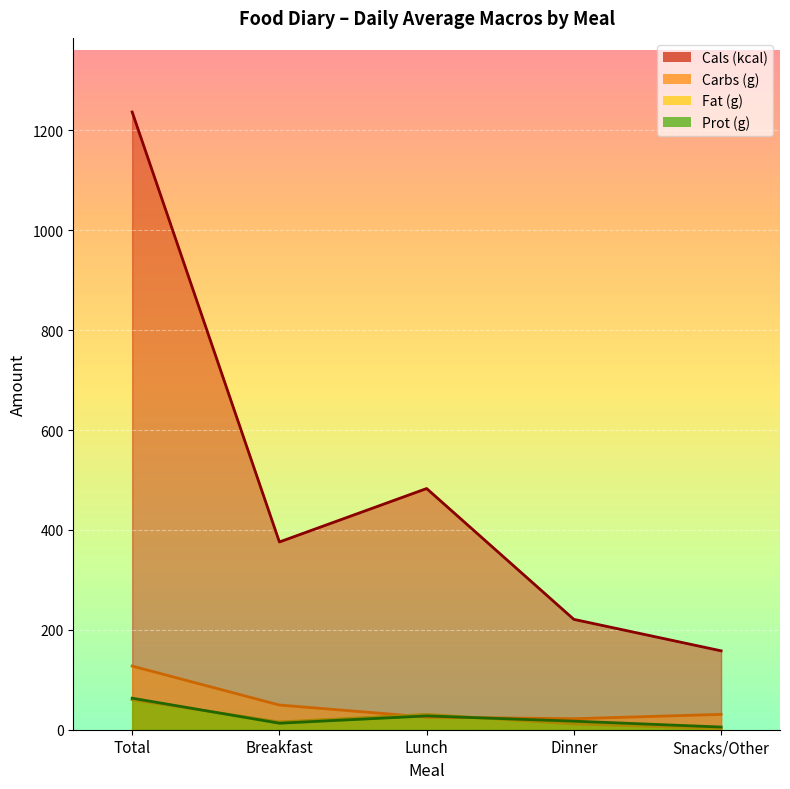

How many lines are shown in the chart?

3